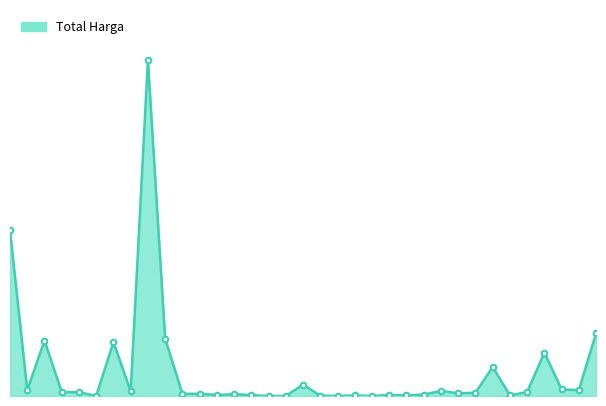

How many points are higher than both their immediate neighbors (excluding endpoints)?

10